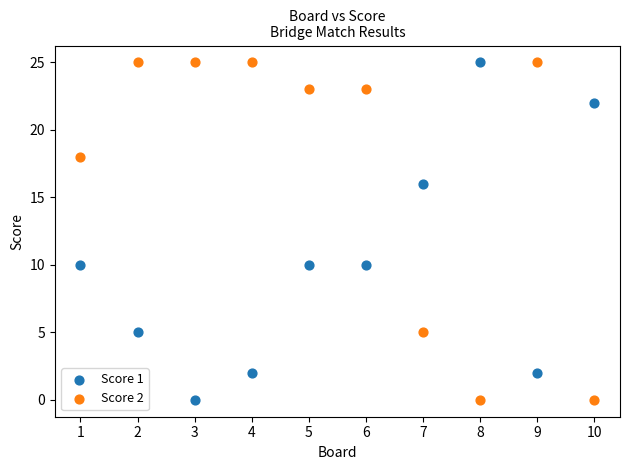

What is the X range (max minus min) for the scatter plot?

9